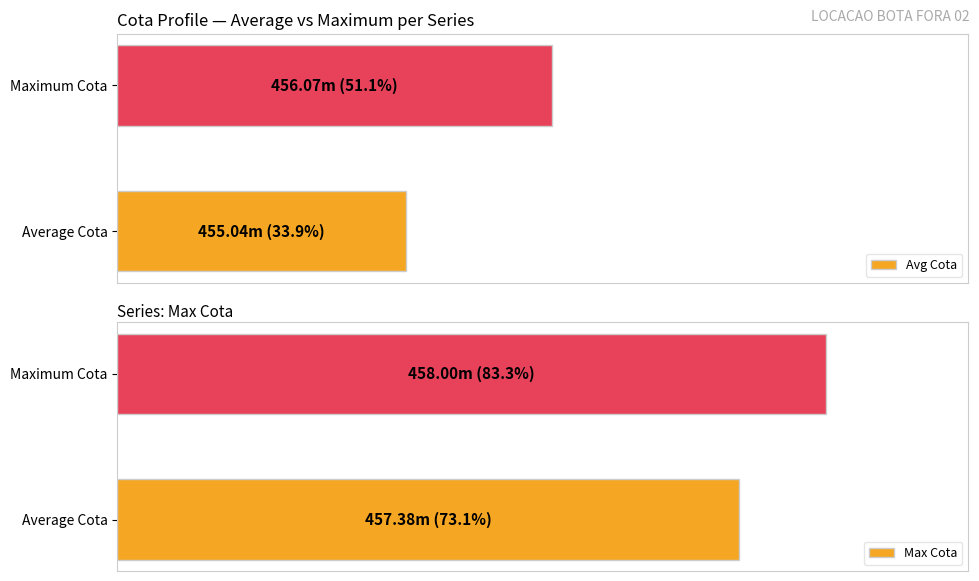

What are all the series names shown in the legend?

Avg Cota, Max Cota